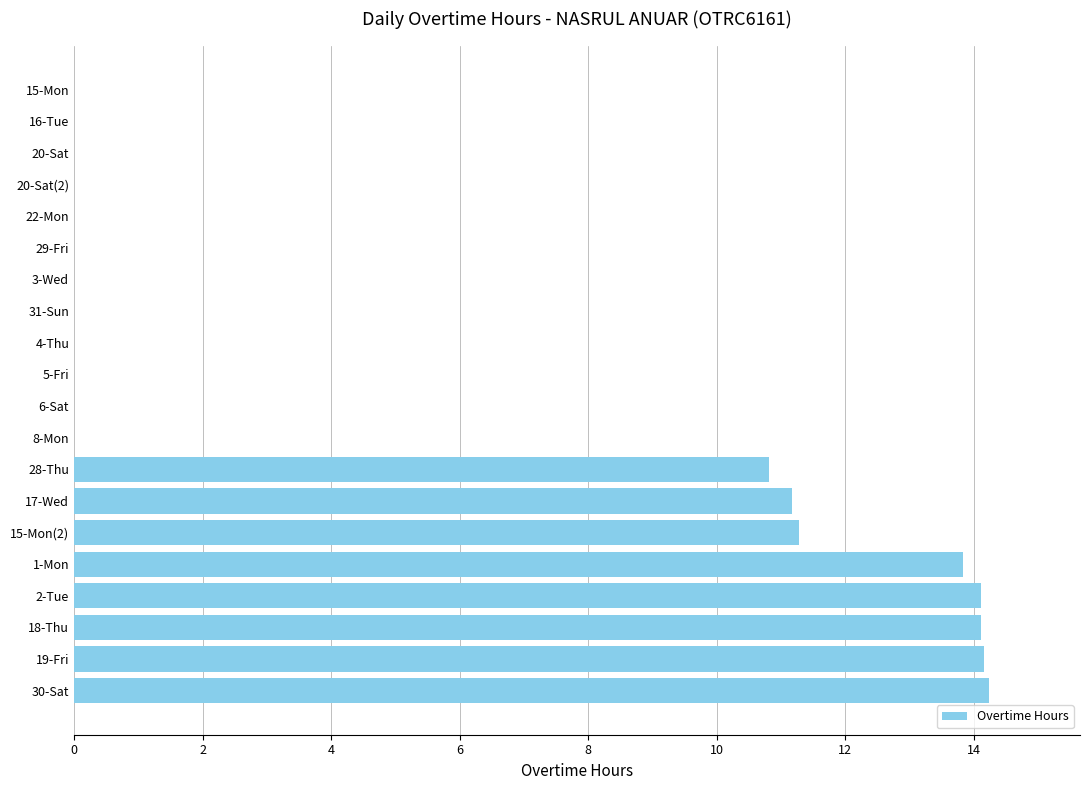

How many distinct data groups are displayed?

1